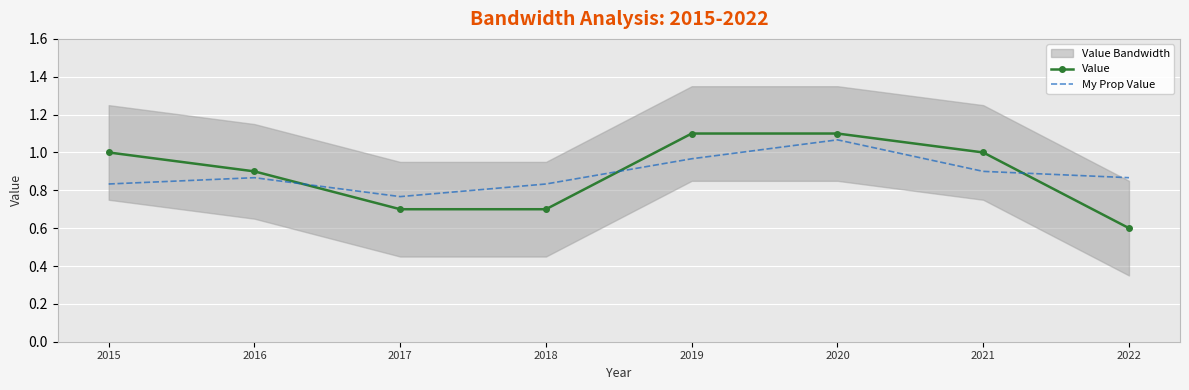

Which has a higher value, 2022 or 2015?

2015